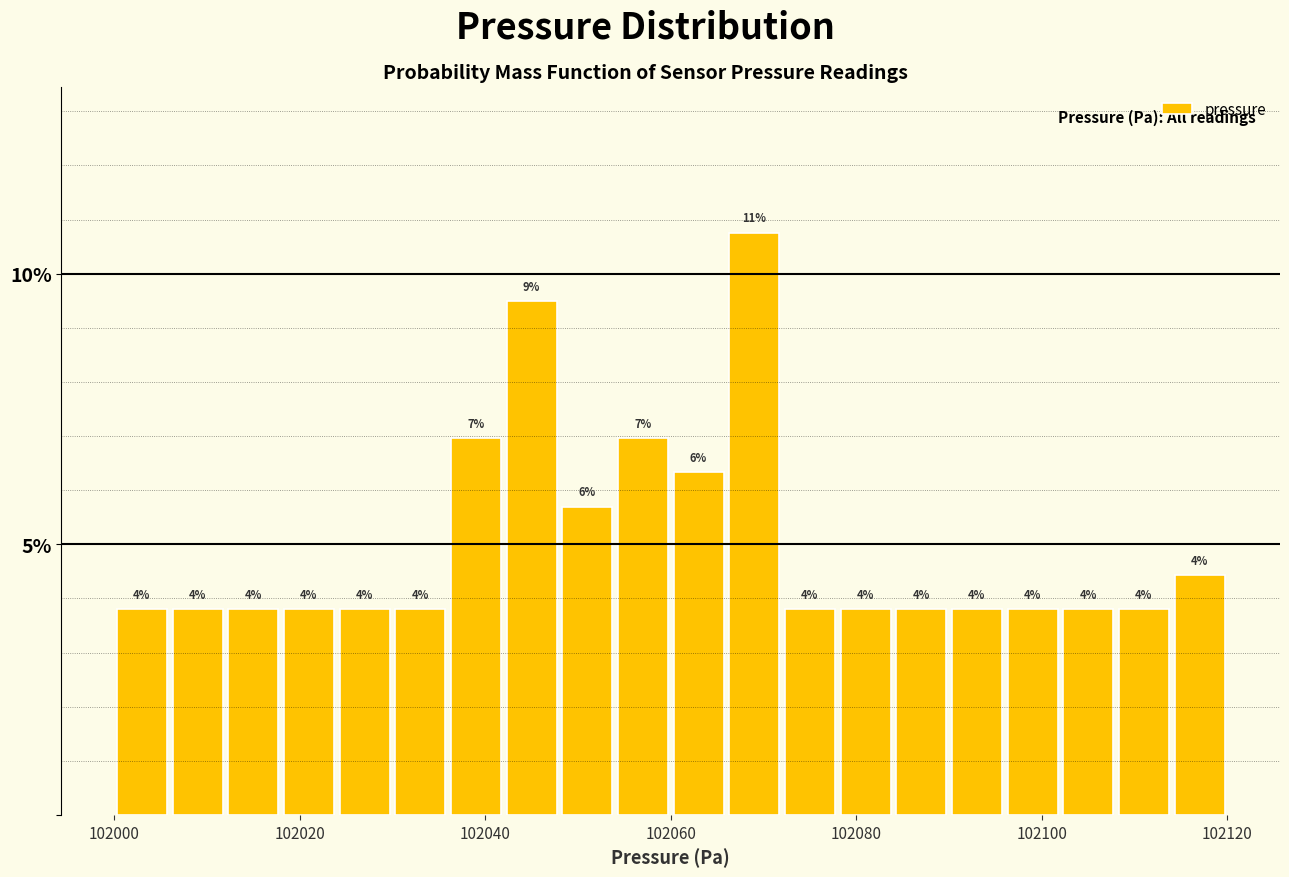

Around what value on the x-axis is the tallest bar? Give the approximate position of its centre, as read against the axis.

102070